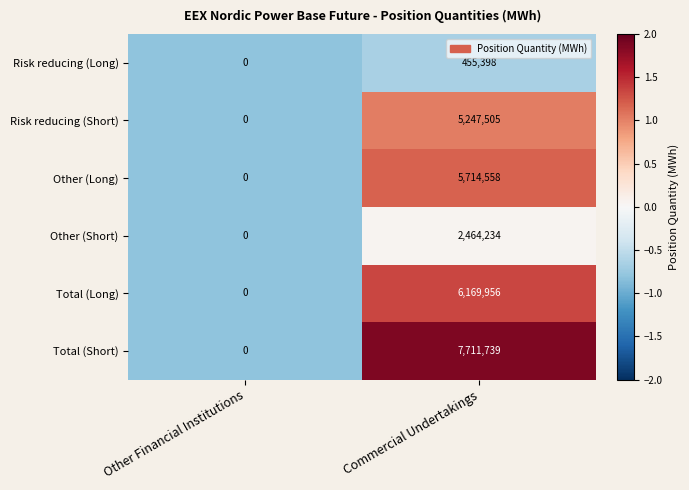

Reading left to right, extract all data points from this chart.

Risk reducing (Long): 0	455398
Risk reducing (Short): 0	5247505
Other (Long): 0	5714558
Other (Short): 0	2464234
Total (Long): 0	6169956
Total (Short): 0	7711739